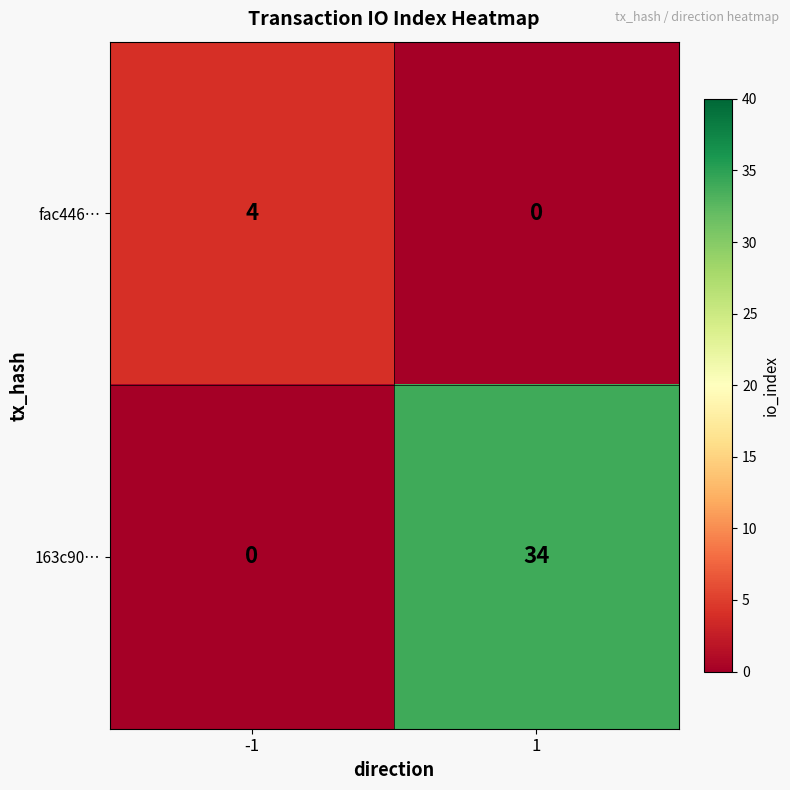

Read the fac446… value at -1.

4